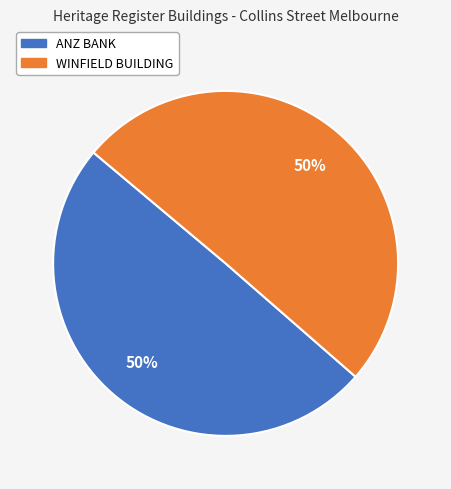

Count the number of slices in the pie.

2